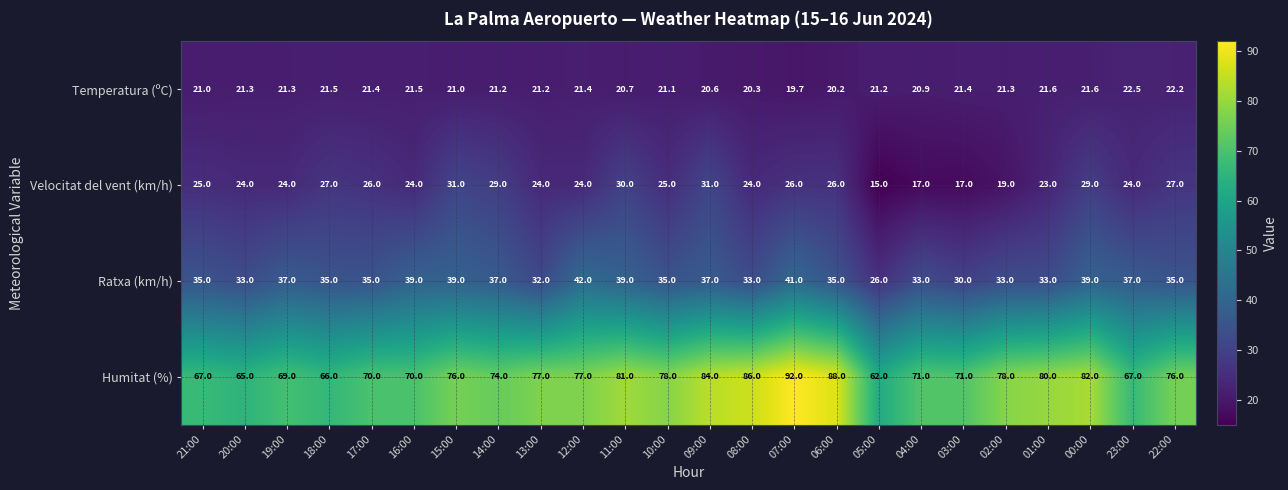

Is it true that Ratxa (km/h) equals 39.0 at 00:00?

True